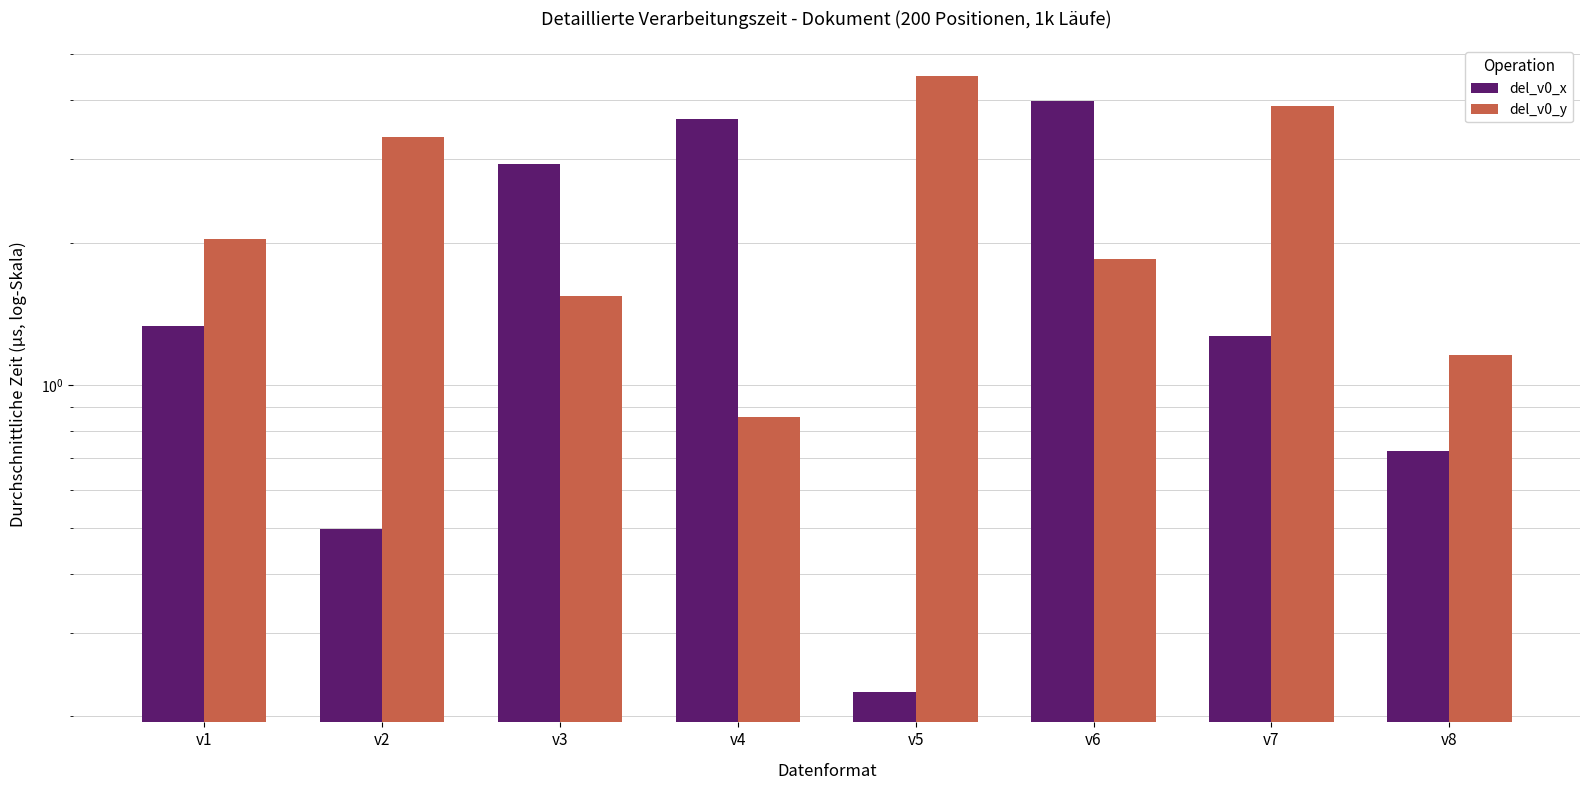

What is the difference between the highest and lowest values at v1?

0.7